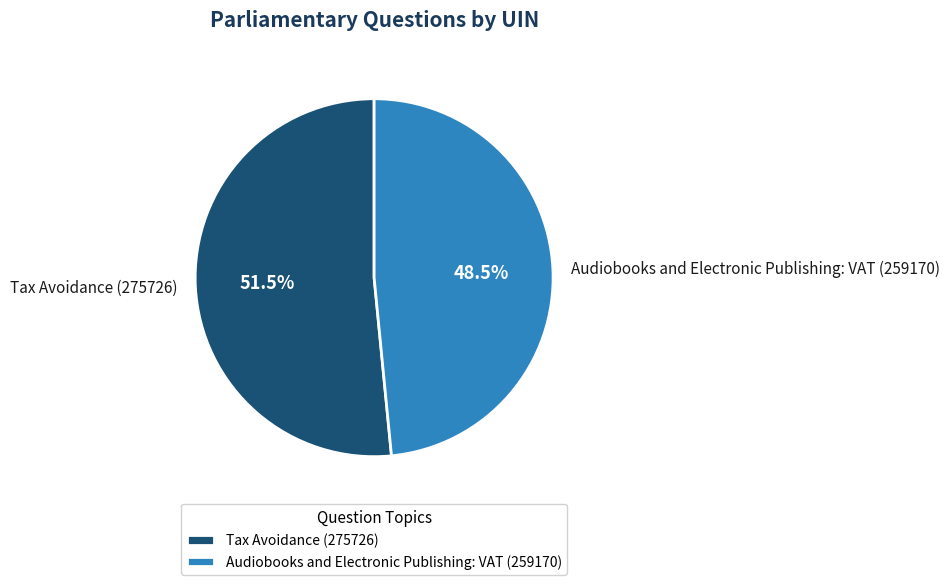

Rank the categories by value from lowest to highest.

Audiobooks and Electronic Publishing: VAT (259170), Tax Avoidance (275726)